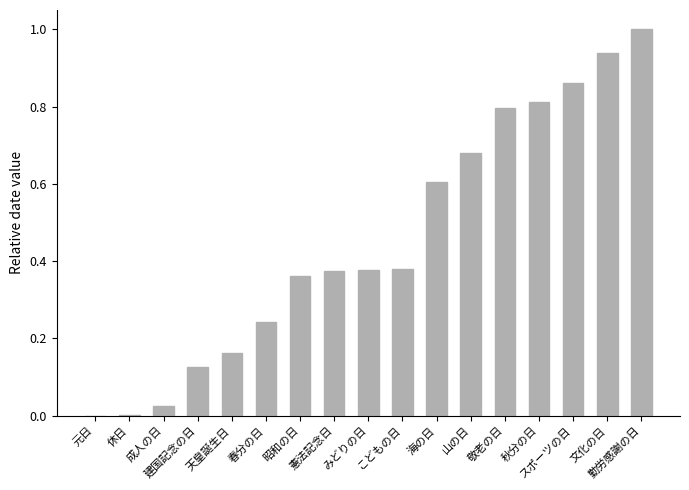

How many categories are shown in the chart?

17